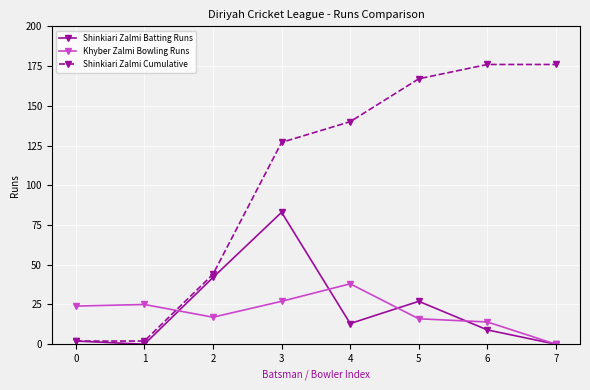

Reading left to right, transcribe all the data shown in this chart.

Shinkiari Zalmi Batting Runs: 0=2	1=0	2=42	3=83	4=13	5=27	6=9	7=0
Khyber Zalmi Bowling Runs: 0=24	1=25	2=17	3=27	4=38	5=16	6=14	7=0
Shinkiari Zalmi Cumulative: 0=2	1=2	2=44	3=127	4=140	5=167	6=176	7=176